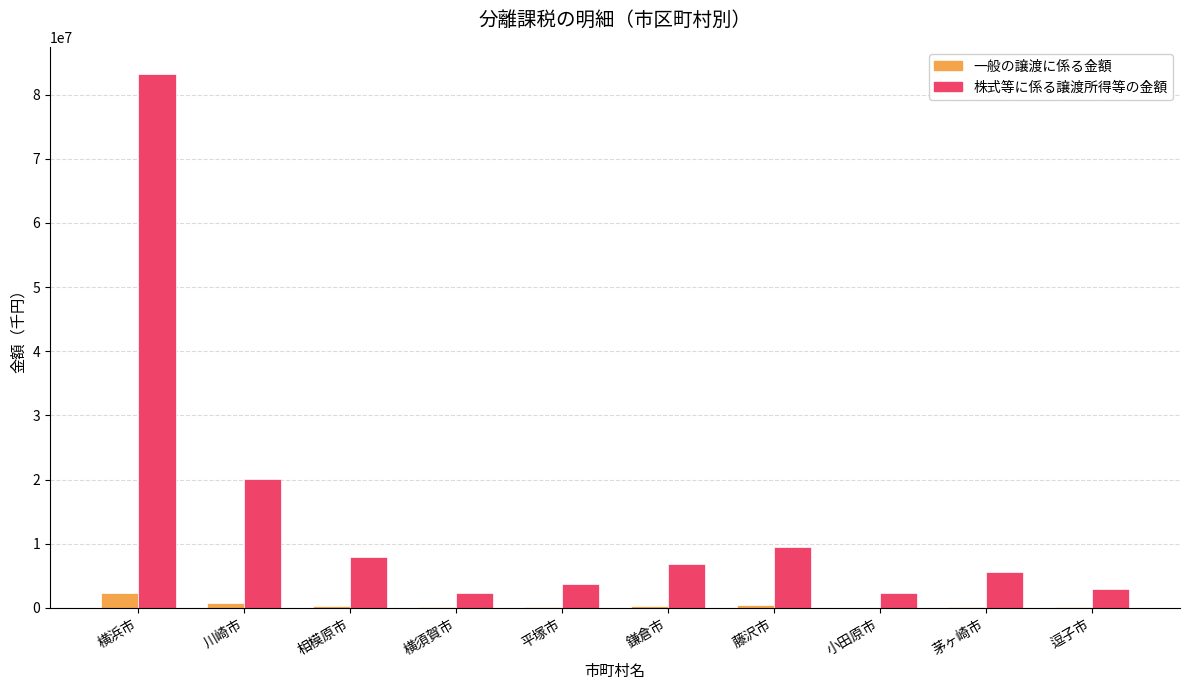

What is the maximum value for 株式等に係る譲渡所得等の金額?

83277880